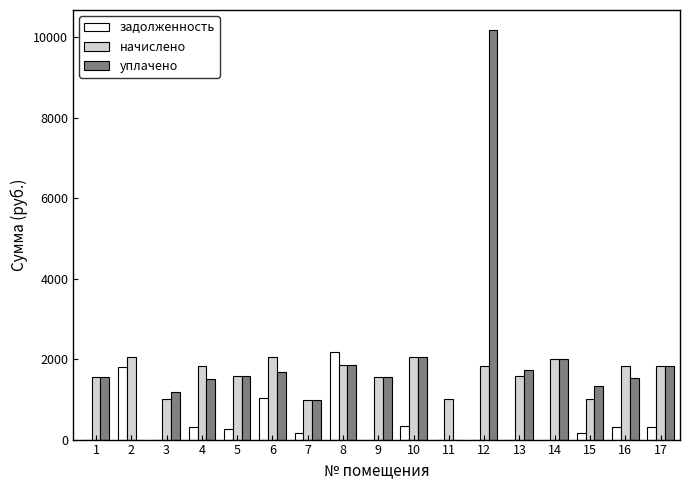

Which series changed the most between 1 and 6?

задолженность